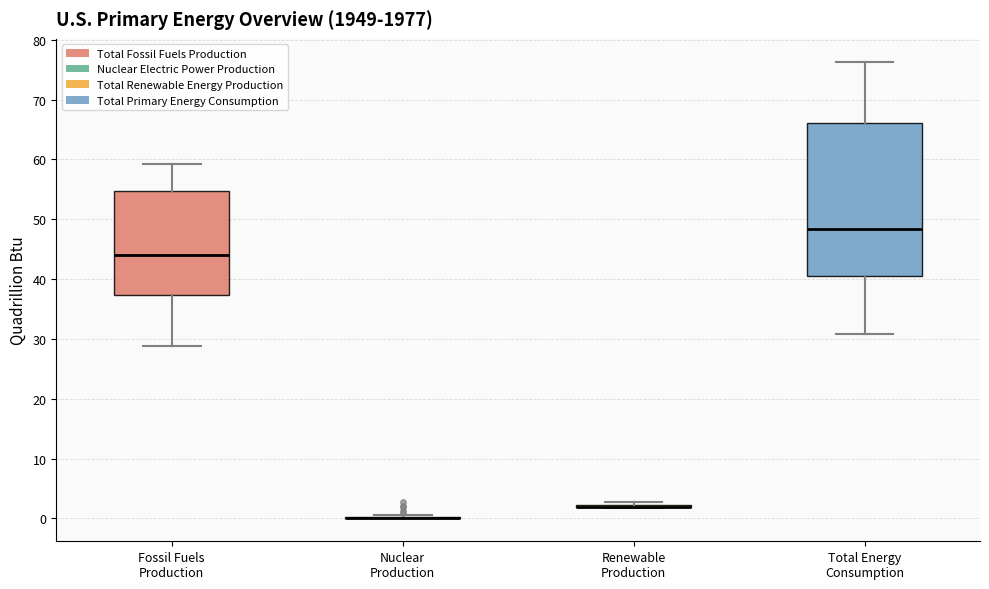

Which box is the tallest, from its lower edge to its upper edge?

Total Energy Consumption